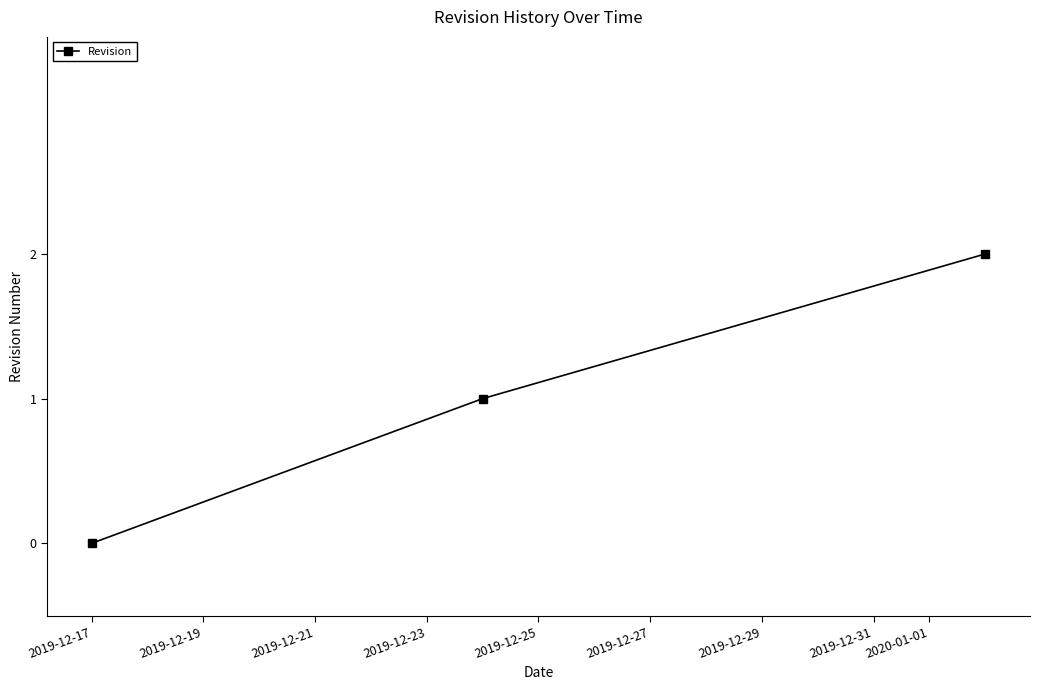

Count the values in the range 0 to 2.

3